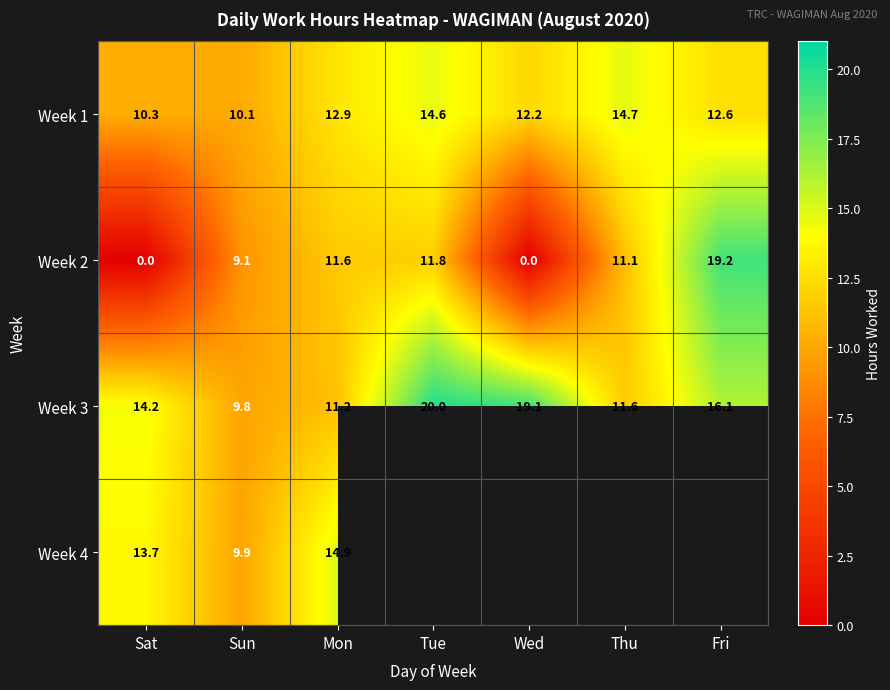

What is the minimum value for Week 3?

9.8